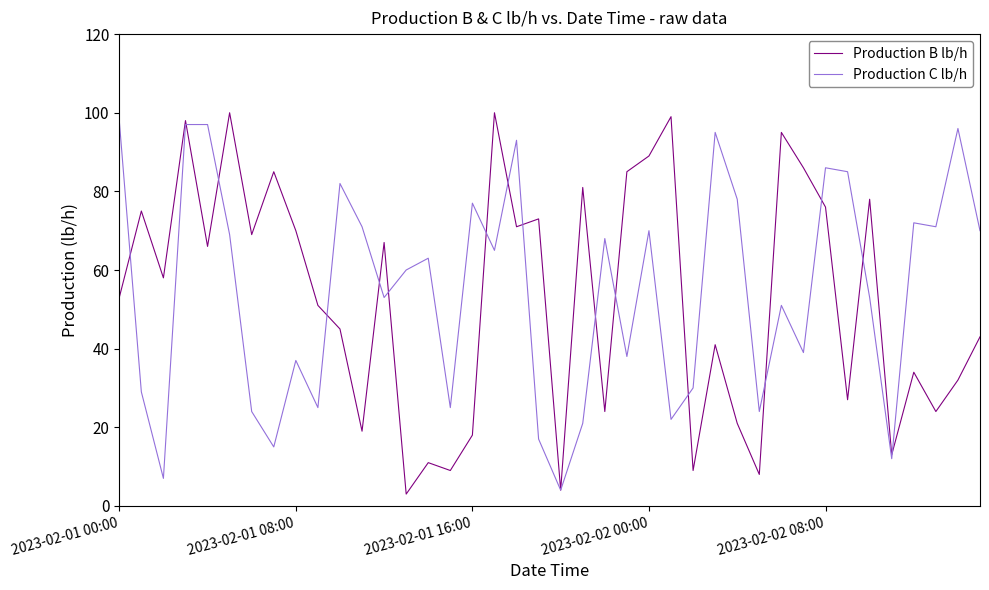

What is the highest value of the Production C lb/h series?

98